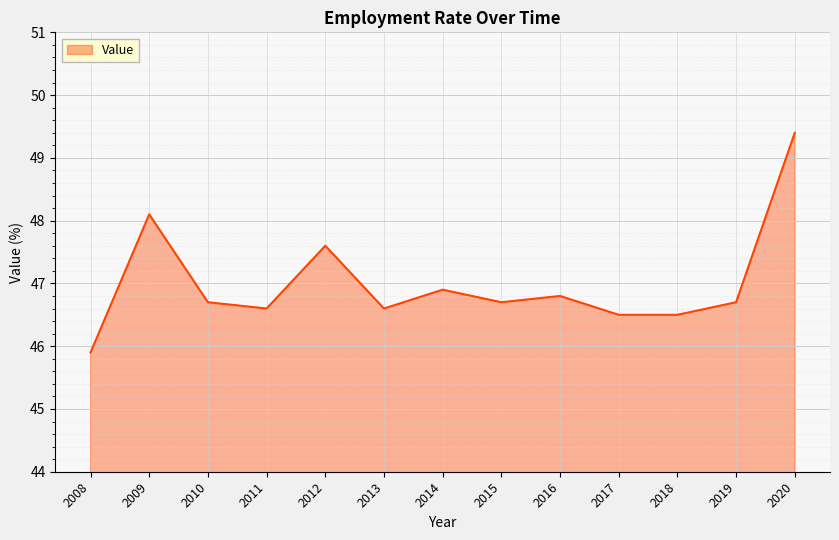

How many lines are shown in the chart?

1